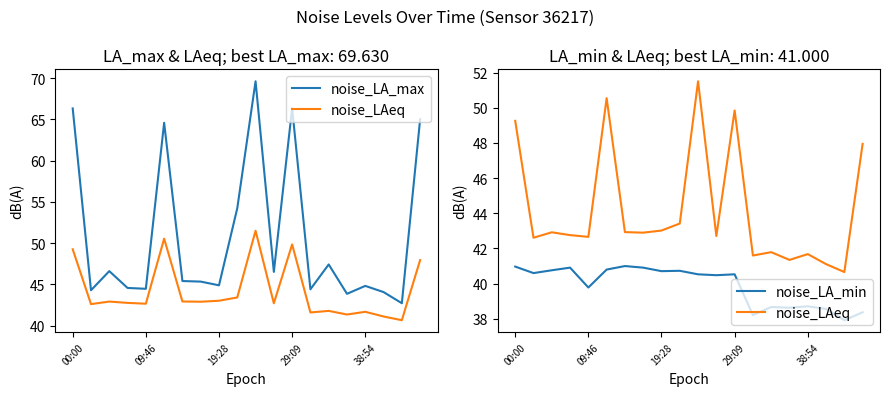

True or false: noise_LA_min and noise_LAeq intersect in this chart.

False